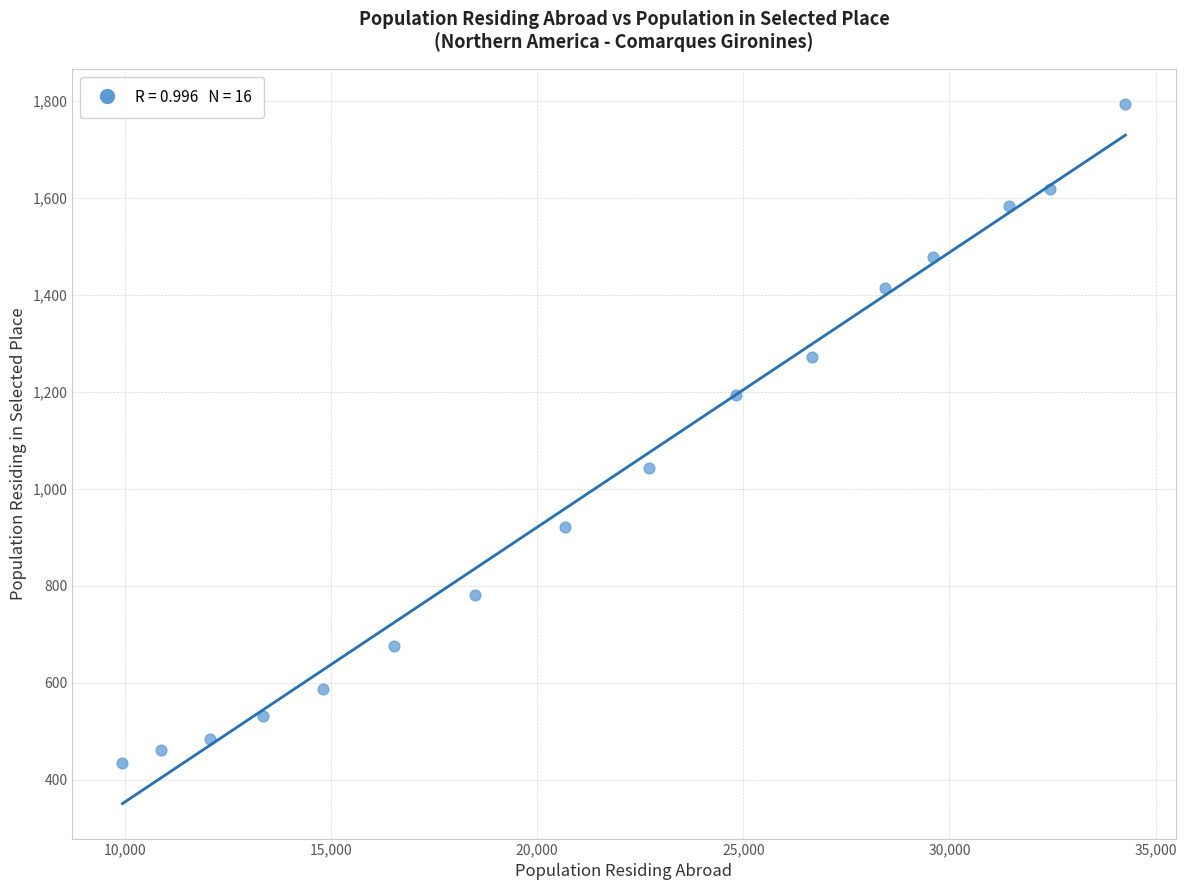

What is the range of X values (max minus min)?

24326